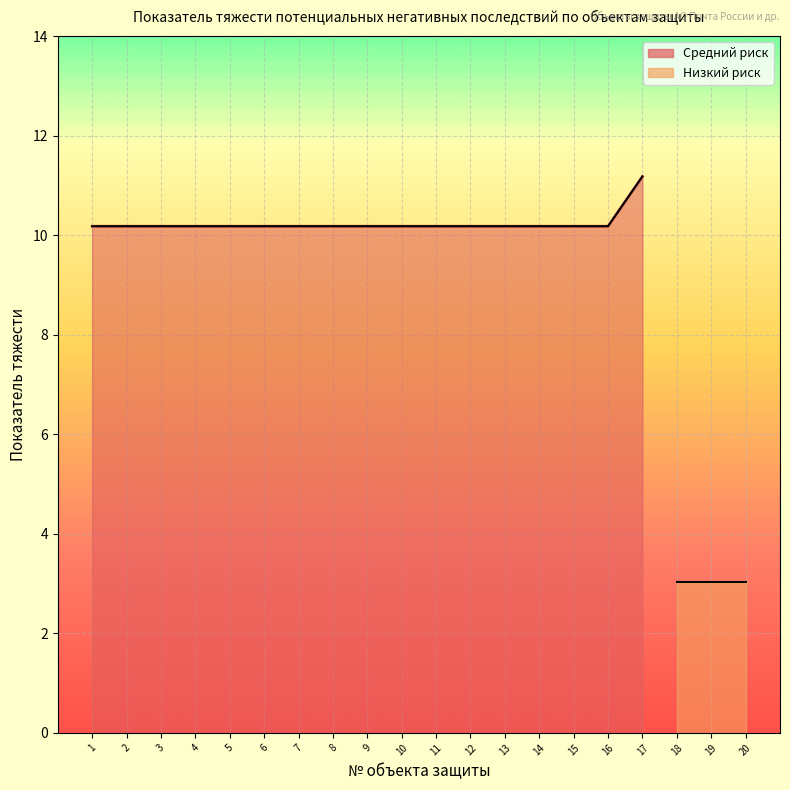

The chart shows a value of 16.1 at 6. True or false?

False